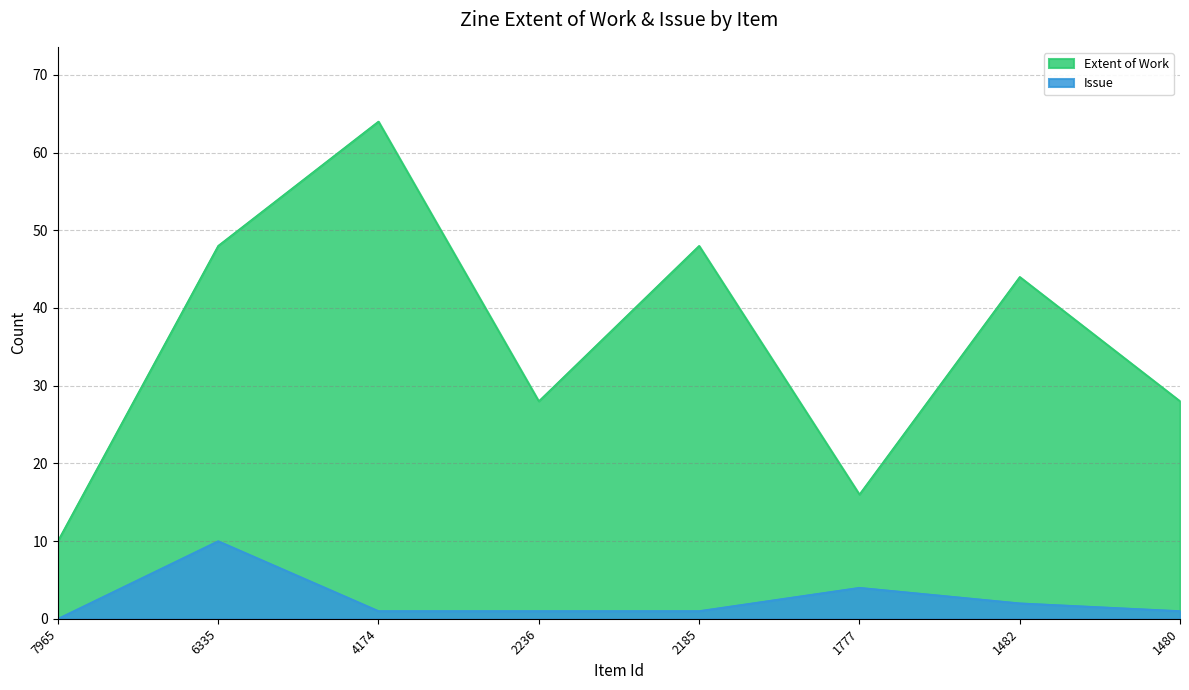

True or false: Issue has a value of 1 at 1480.

True